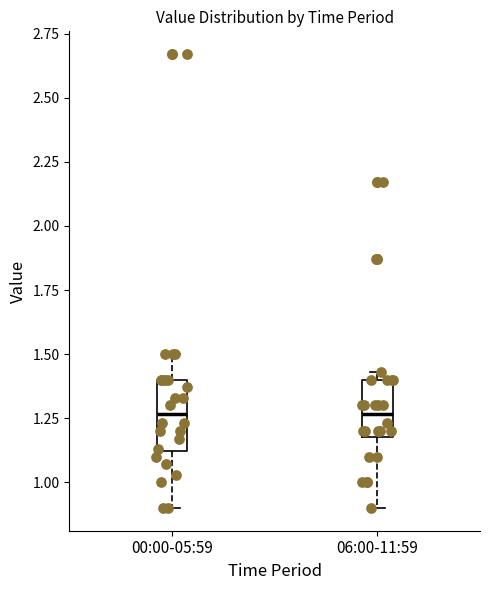

Reading left to right, transcribe this box plot: for each box, give where its median line is, the range the box spans, and where its two whiskers end, as read against the y-axis. The values are not printed on the chart, so give them approximately, as read against the axis.

00:00-05:59: median 1.25, box 1.10 to 1.40, whiskers 0.90 to 1.50
06:00-11:59: median 1.25, box 1.20 to 1.40, whiskers 0.90 to 1.45